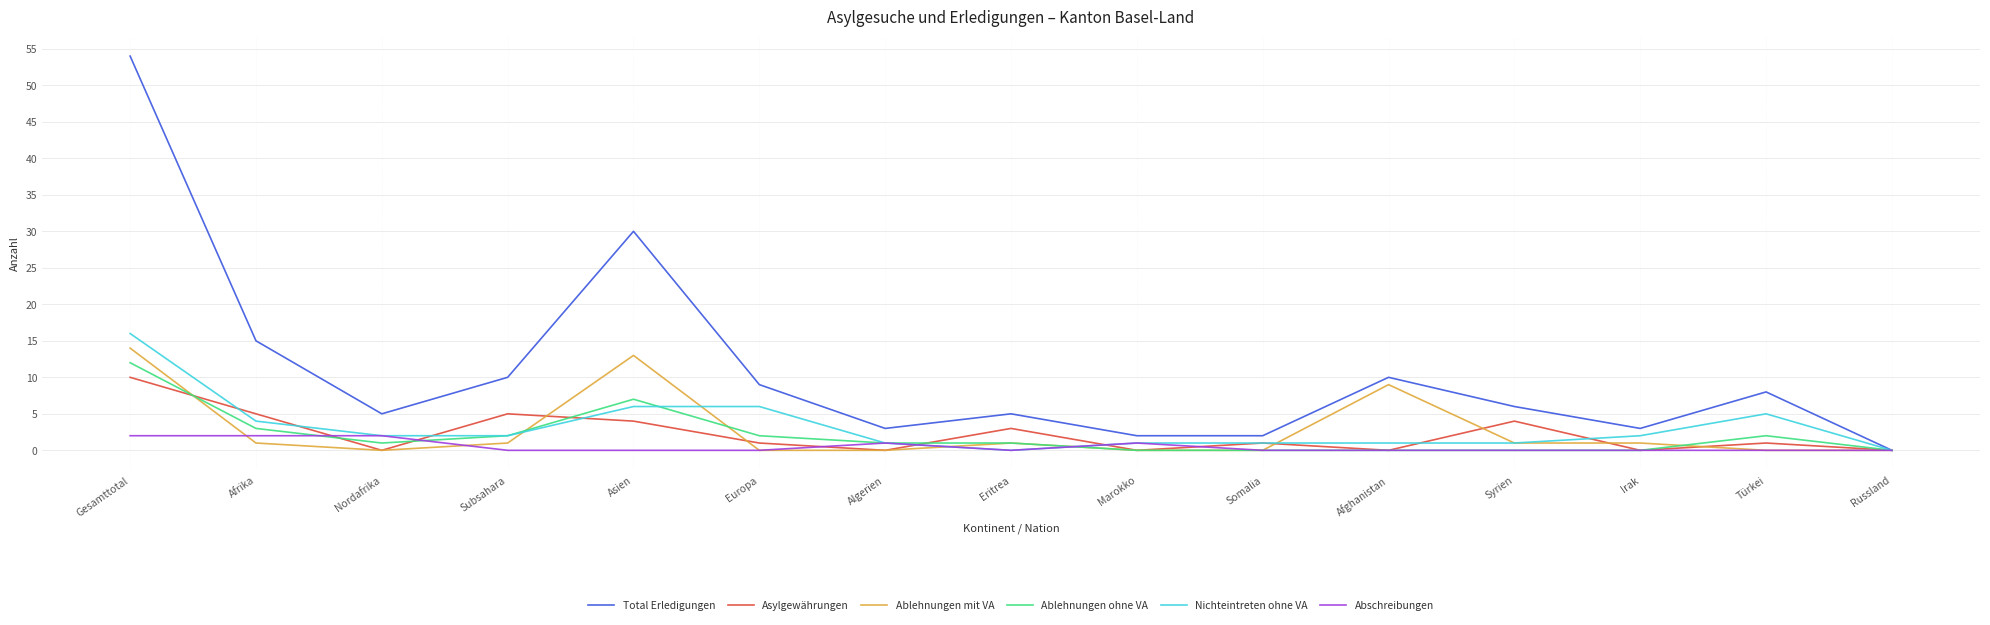

At which label does Ablehnungen ohne VA reach its peak?

Gesamttotal